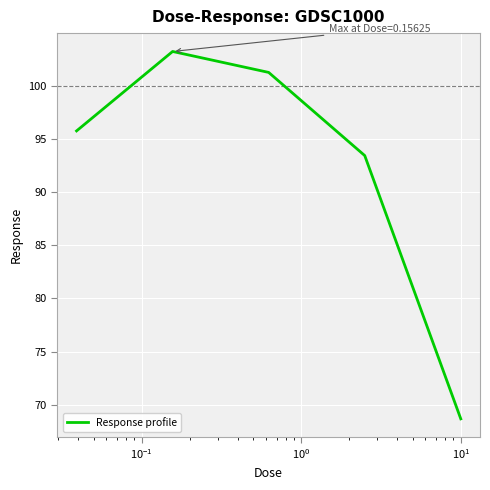

What is the average value?

92.5